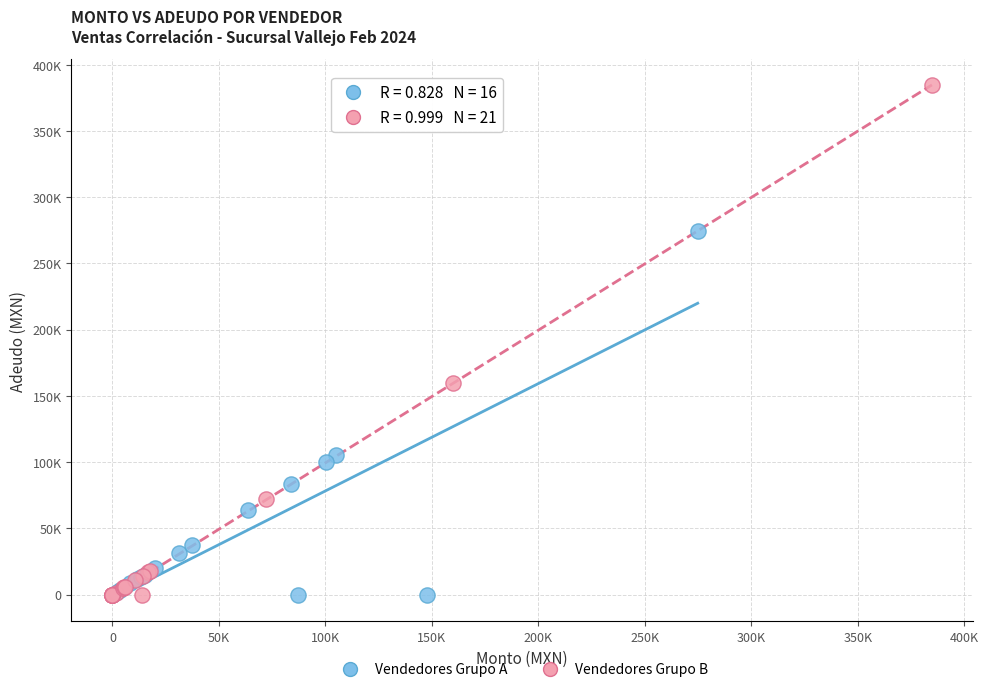

What are all the series names shown in the legend?

Vendedores Grupo A, Vendedores Grupo B